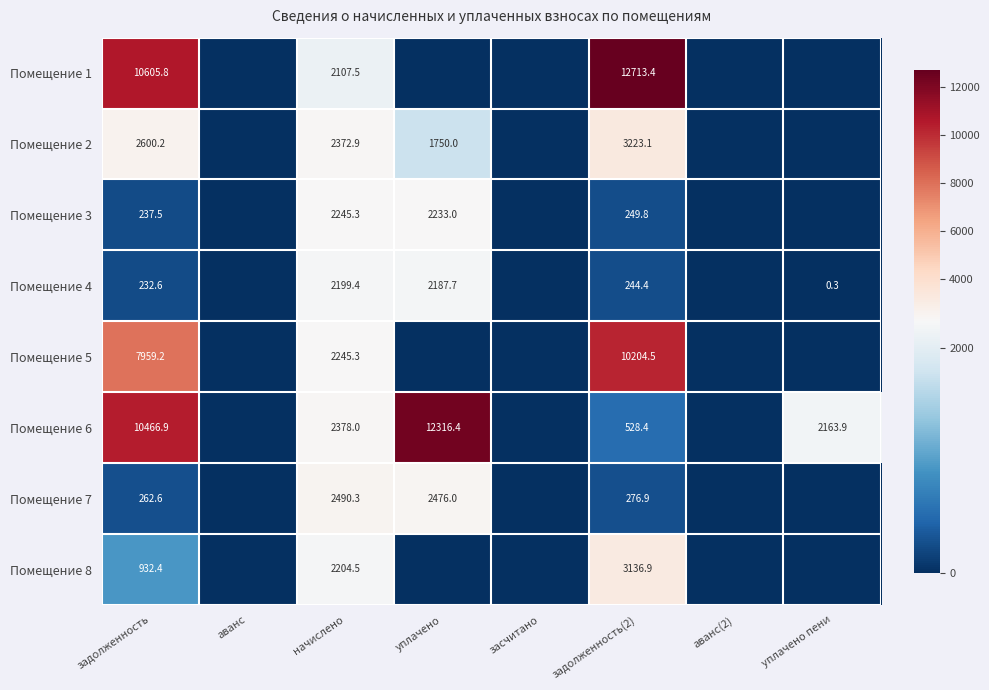

The value of Помещение 6 at уплачено is 4091.6. True or false?

False